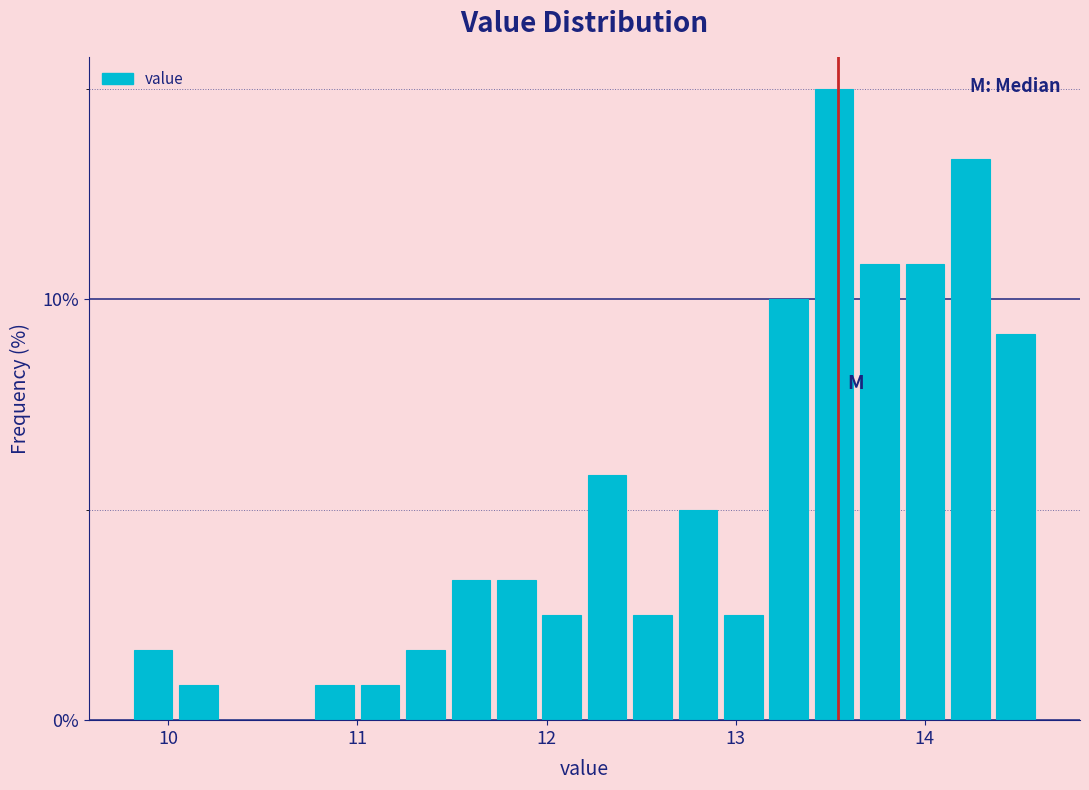

Read against the x-axis, roughly where is the centre of the tallest bar?

13.5